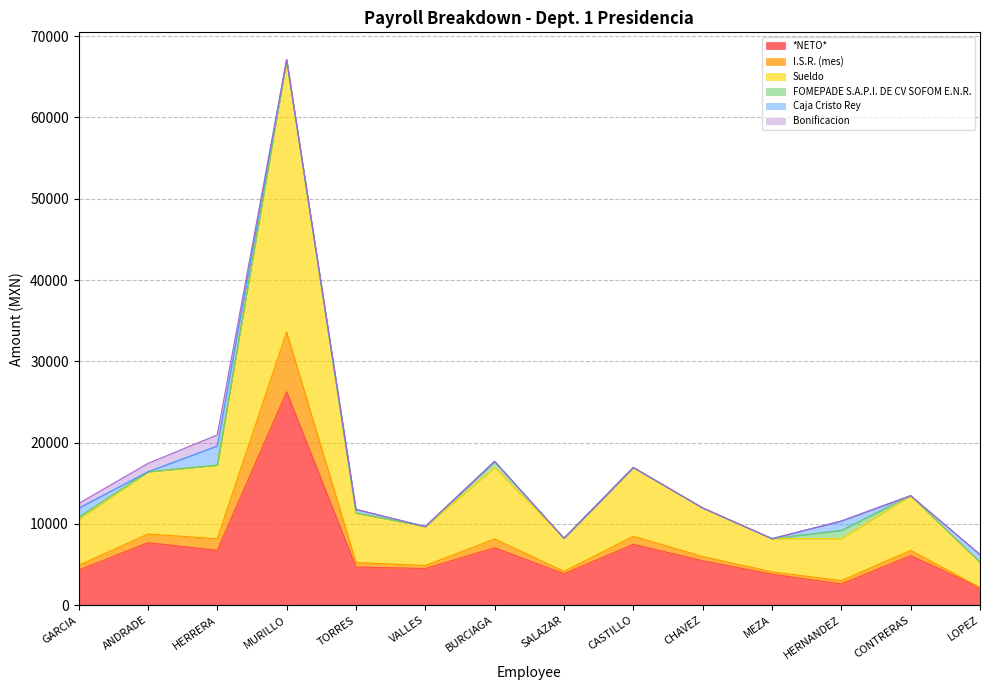

At which label does Sueldo reach its peak?

MURILLO